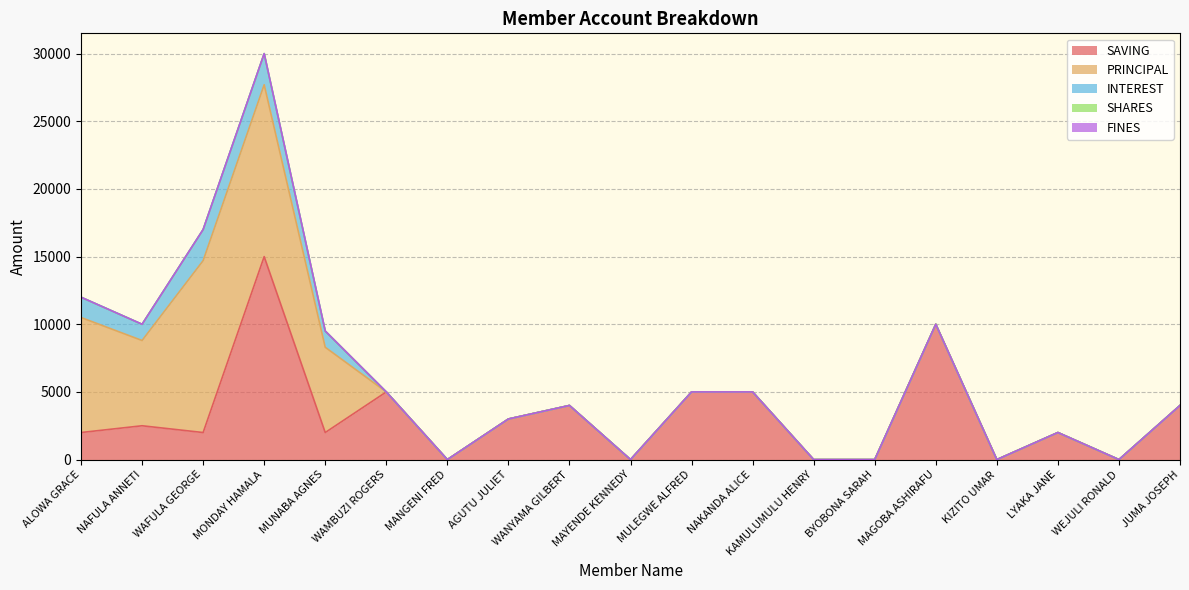

True or false: FINES and PRINCIPAL intersect in this chart.

False